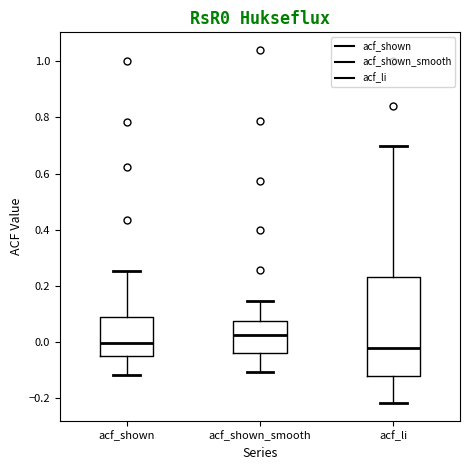

Where does the upper whisker of the box for acf_shown_smooth end on the y-axis? The values are not printed on the chart, so give them approximately, as read against the axis.

0.14